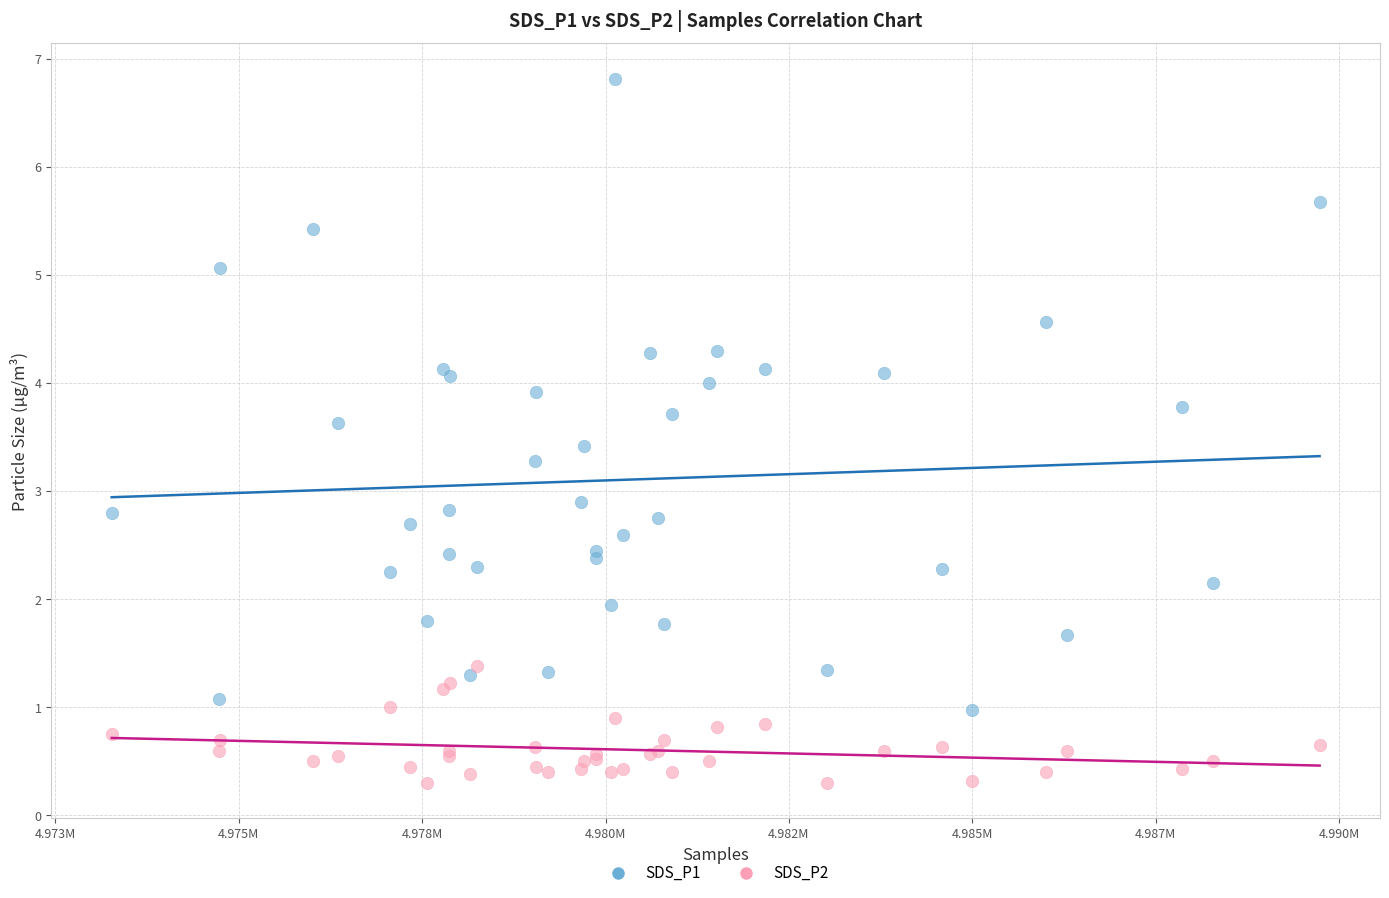

Which series reaches the minimum Y coordinate?

SDS_P2